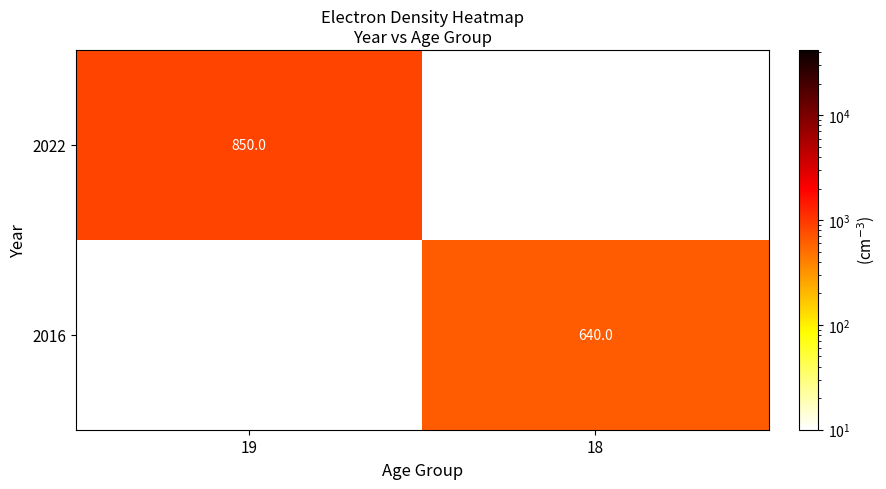

What is the smallest value displayed?

640.0